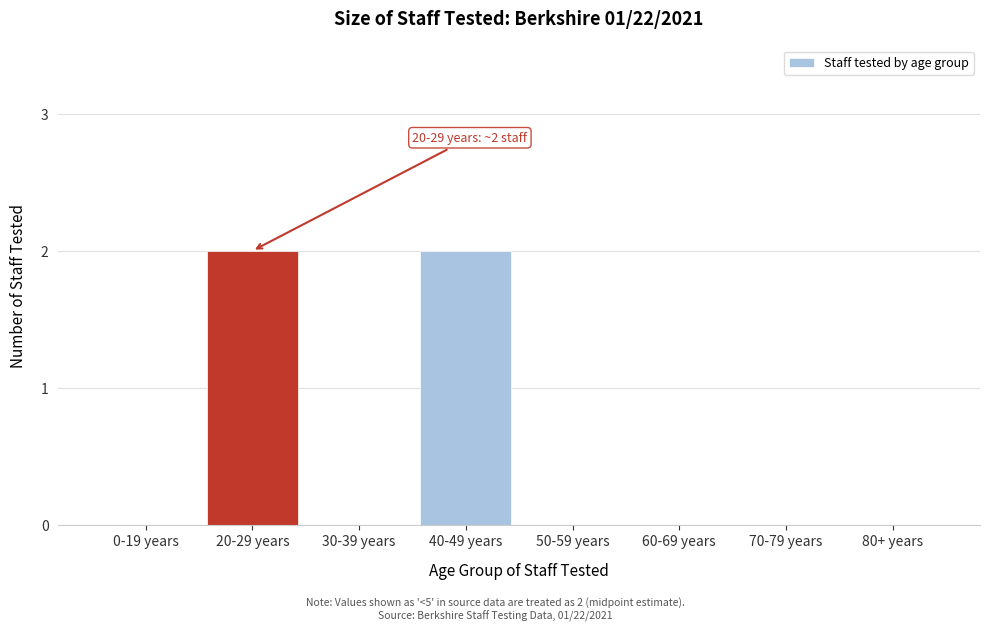

Reading left to right, what are all the values shown in this chart?

0-19 years=0	20-29 years=2	30-39 years=0	40-49 years=2	50-59 years=0	60-69 years=0	70-79 years=0	80+ years=0